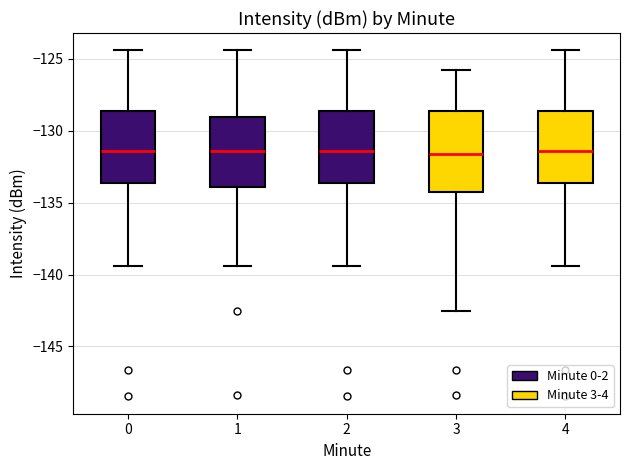

Reading left to right, transcribe this box plot: for each box, give where its median line is, the range the box spans, and where its two whiskers end, as read against the y-axis. The values are not printed on the chart, so give them approximately, as read against the axis.

0: median -131.5, box -133.5 to -128.5, whiskers -139.5 to -124.5
1: median -131.5, box -134.0 to -129.0, whiskers -139.5 to -124.5
2: median -131.5, box -133.5 to -128.5, whiskers -139.5 to -124.5
3: median -131.5, box -134.5 to -128.5, whiskers -142.5 to -126.0
4: median -131.5, box -133.5 to -128.5, whiskers -139.5 to -124.5